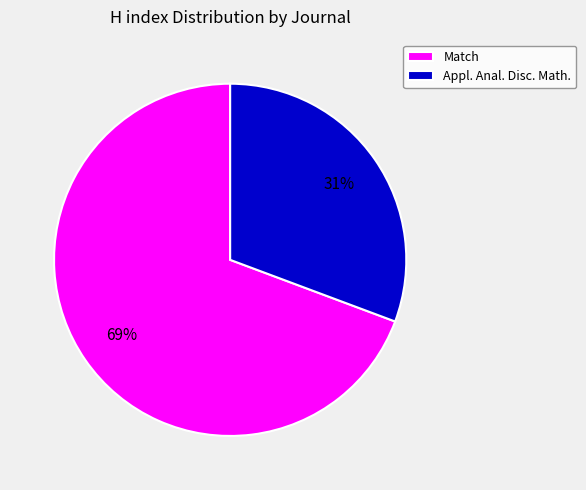

Is there a majority slice in this chart?

Yes